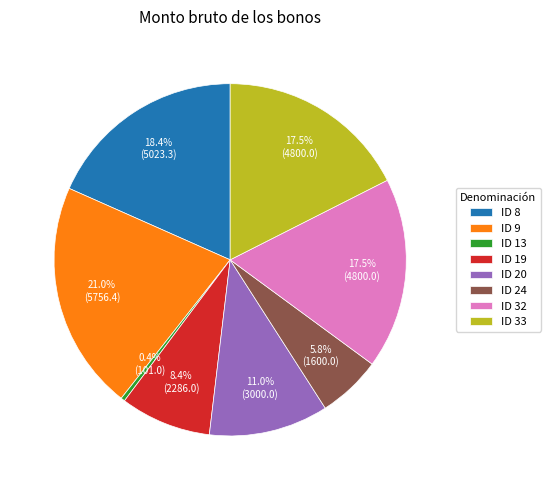

To the nearest percent, what percentage of the pie is ID 19?

8%